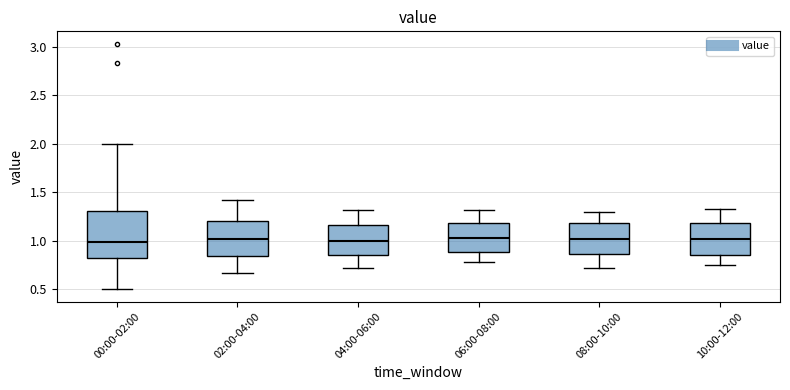

Reading left to right, read every box against the y-axis: the position of its median line, the range the box covers, and the ends of its whiskers. The values are not printed on the chart, so give them approximately, as read against the axis.

00:00-02:00: median 1.00, box 0.80 to 1.30, whiskers 0.50 to 2.00
02:00-04:00: median 1.00, box 0.85 to 1.20, whiskers 0.65 to 1.40
04:00-06:00: median 1.00, box 0.85 to 1.15, whiskers 0.70 to 1.30
06:00-08:00: median 1.05, box 0.90 to 1.20, whiskers 0.80 to 1.30
08:00-10:00: median 1.00, box 0.85 to 1.20, whiskers 0.70 to 1.30
10:00-12:00: median 1.00, box 0.85 to 1.20, whiskers 0.75 to 1.35